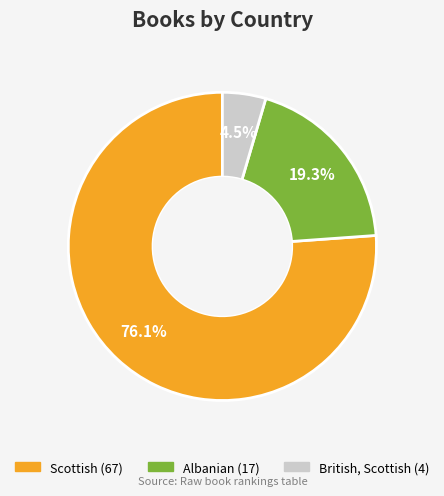

Rank the categories by value from highest to lowest.

Scottish, Albanian, British, Scottish